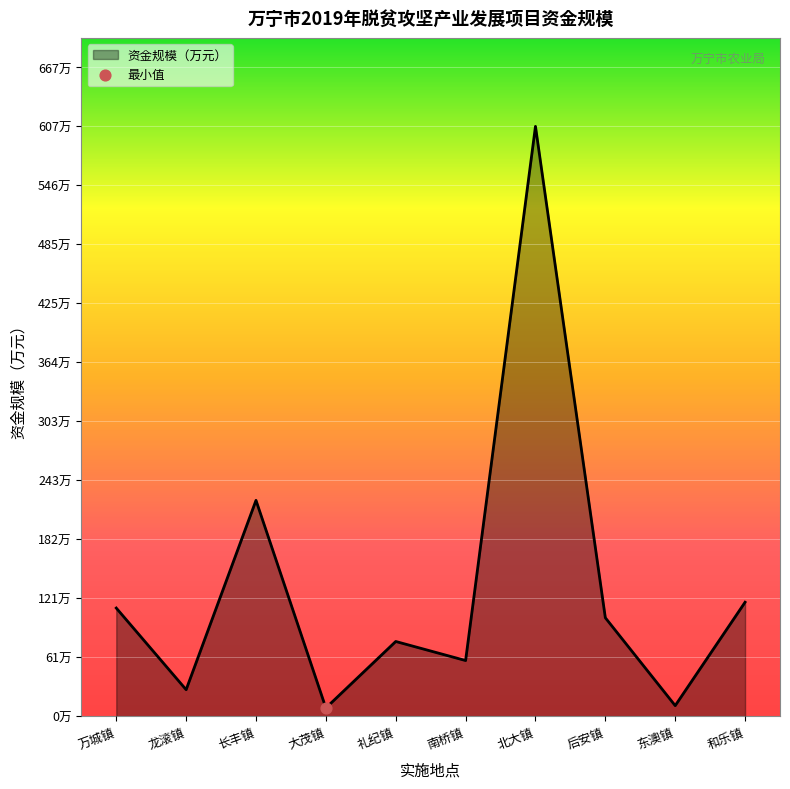

What is the change in value from 万城镇 to 大茂镇?

-102.8